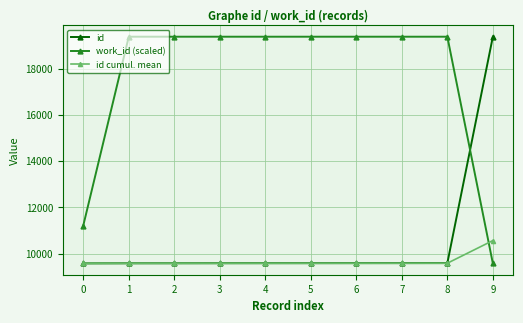

What is the difference between the second highest and second lowest values in the id cumul. mean series?

5.3